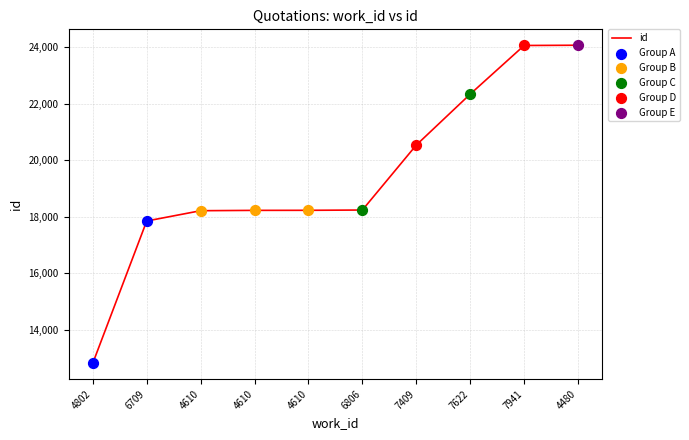

Which has a higher value, 4480 or 7409?

4480